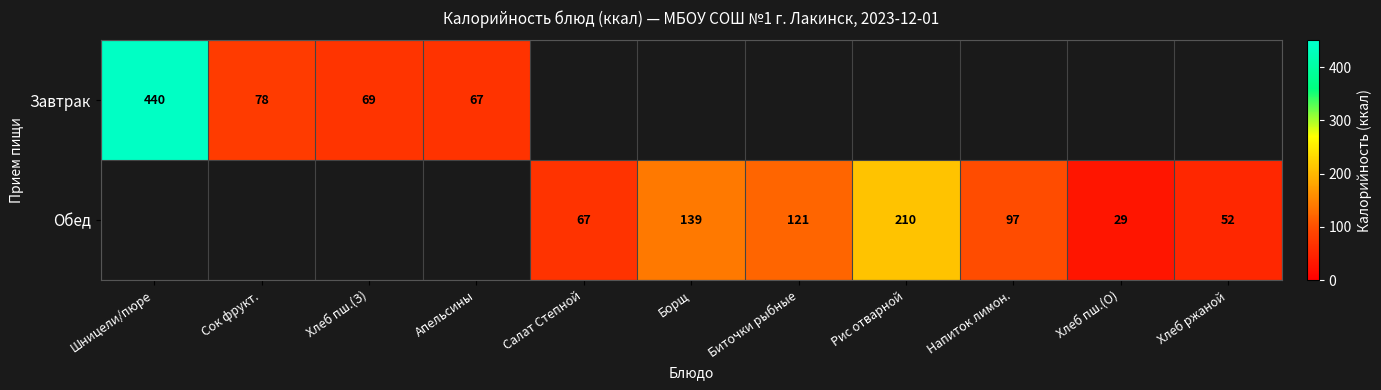

What is the difference between the Обед values at Рис отварной and Хлеб пш.(О)?

181